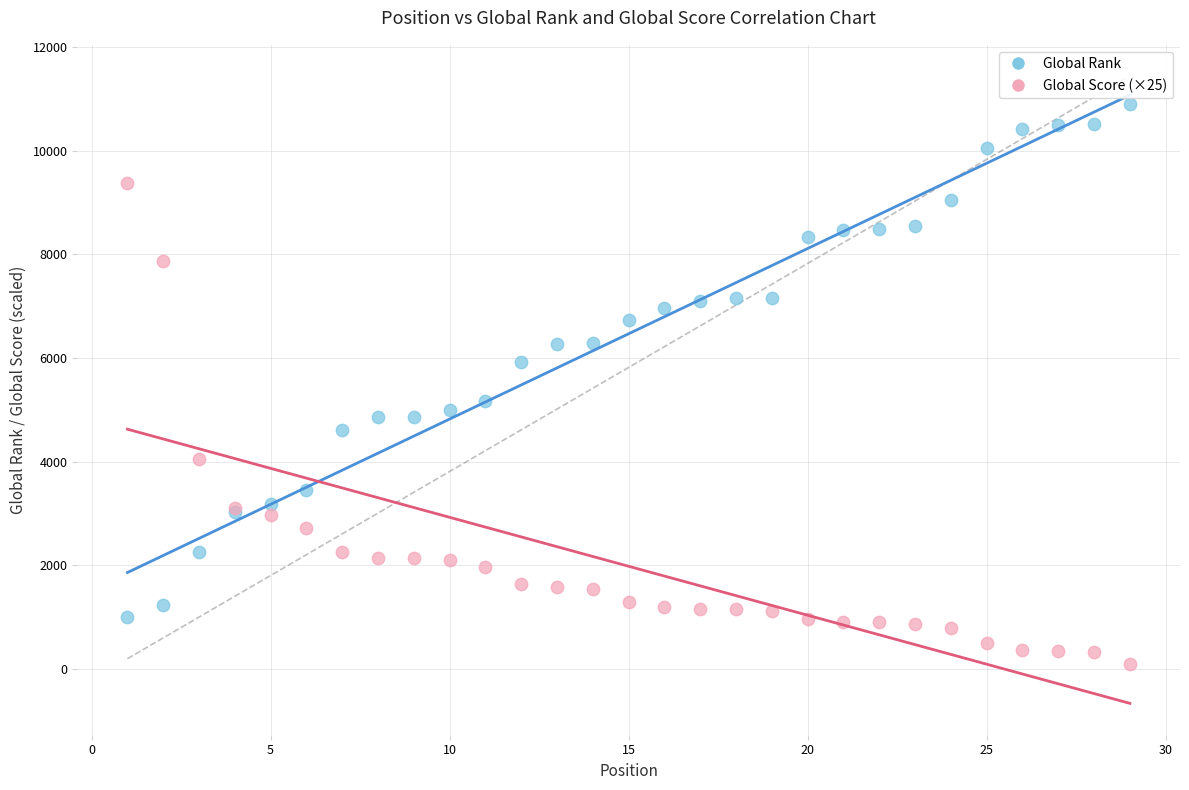

What is the X range (max minus min) for the scatter plot?

28